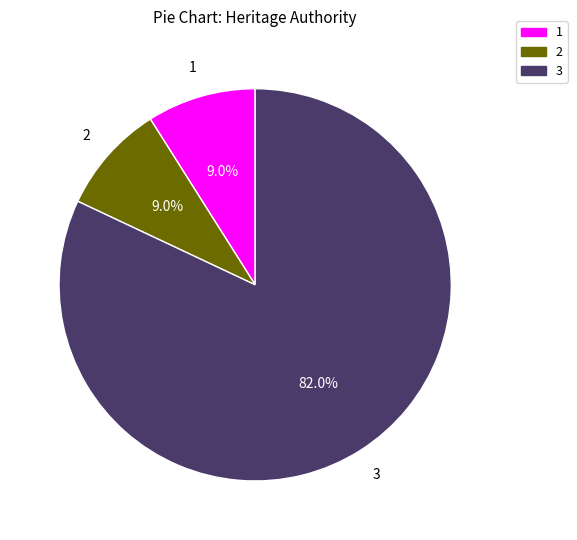

To the nearest percent, what is the difference between the largest and smallest slice percentages?

73%